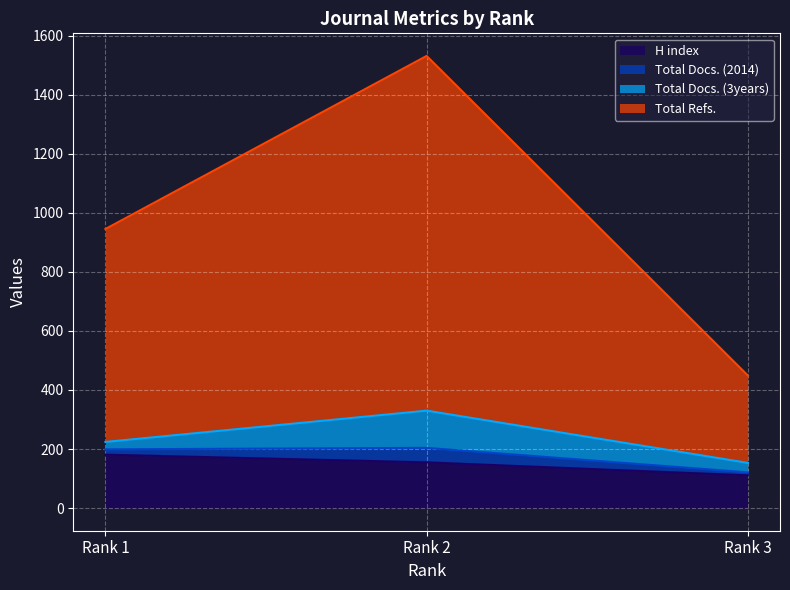

What is the greatest value displayed?

1531